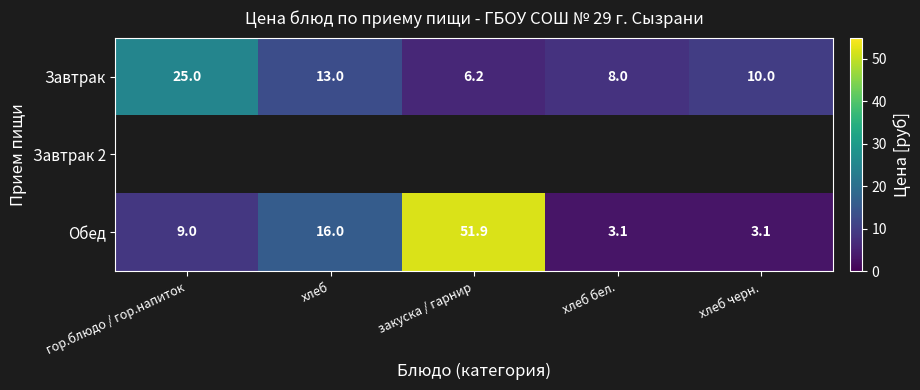

Which category has the highest value in the Обед series?

закуска / гарнир